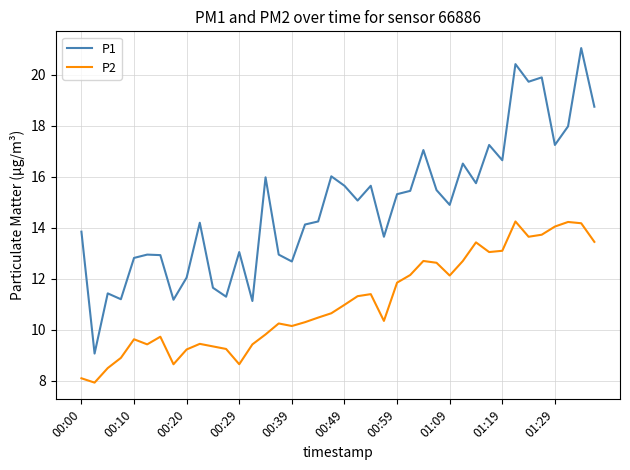

Rank the series by their maximum value, from highest to lowest.

P1, P2